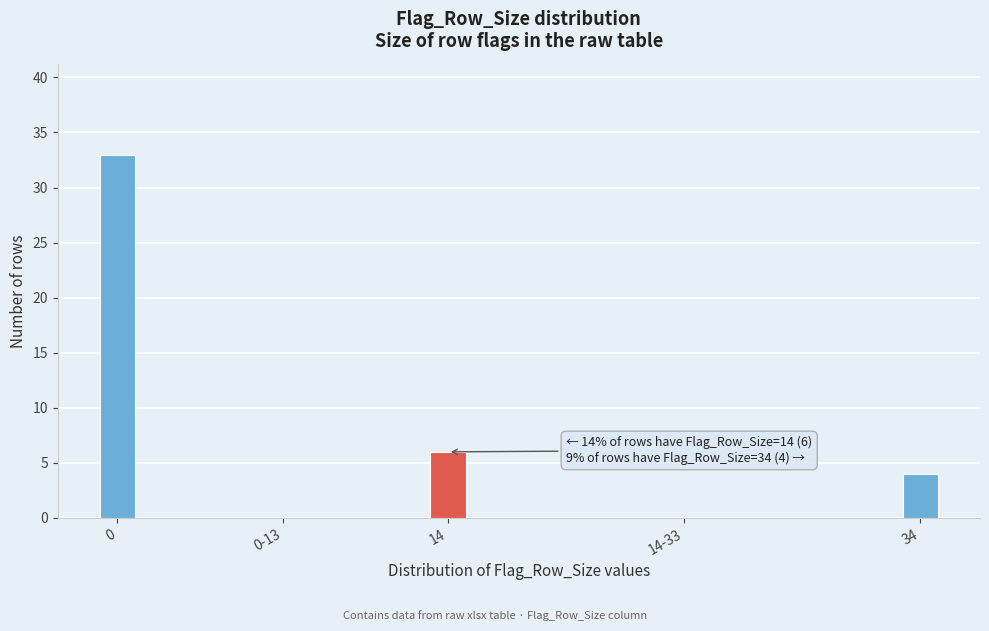

Reading right to left, what are all the values shown in this chart?

34=4	14-33=0	14=6	0-13=0	0=33